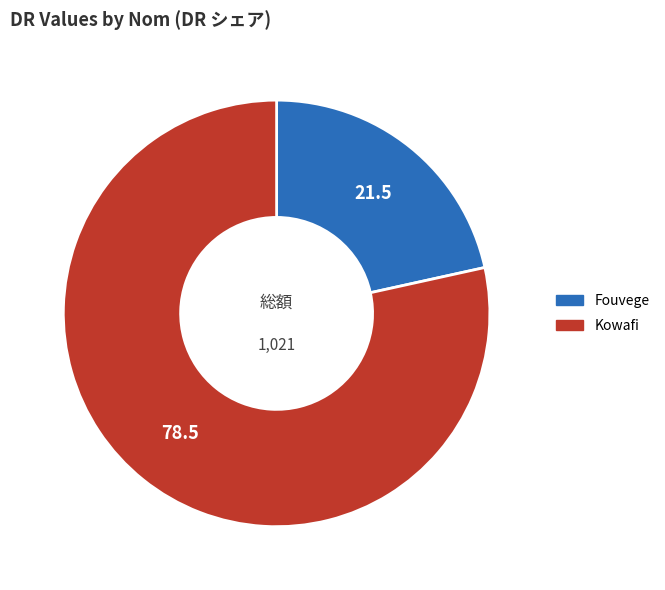

Which category has the biggest portion of the pie?

Kowafi